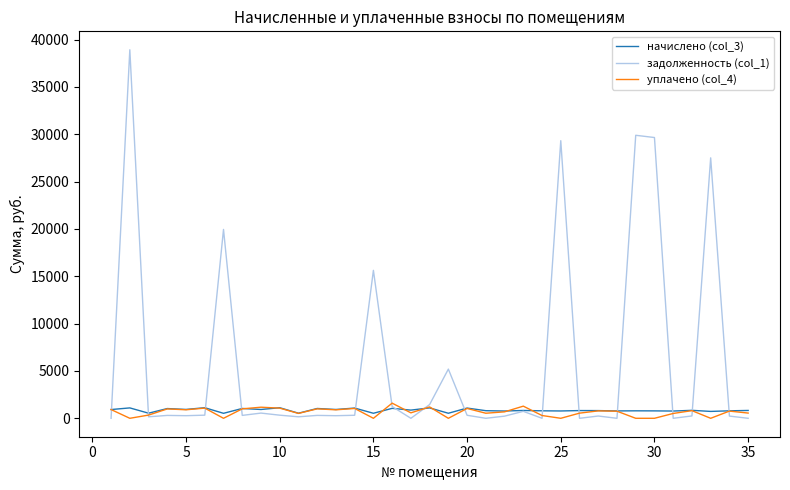

What is the maximum value shown in the chart?

38934.1